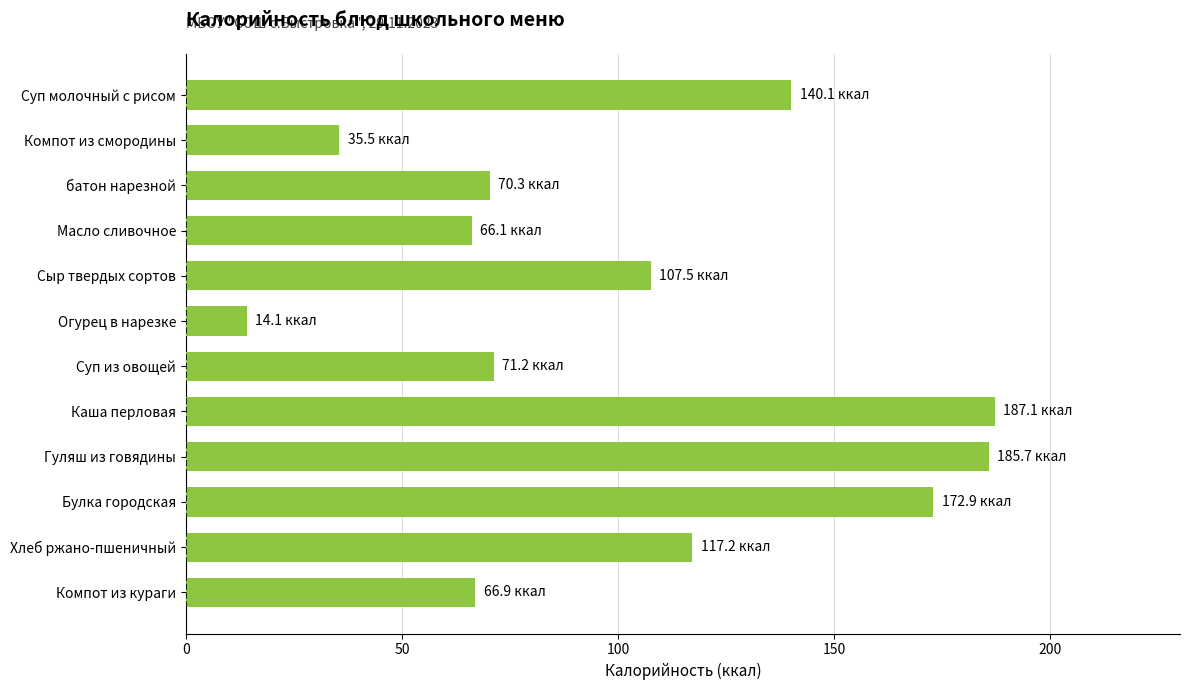

Are the bars grouped side by side (vs. stacked)?

No